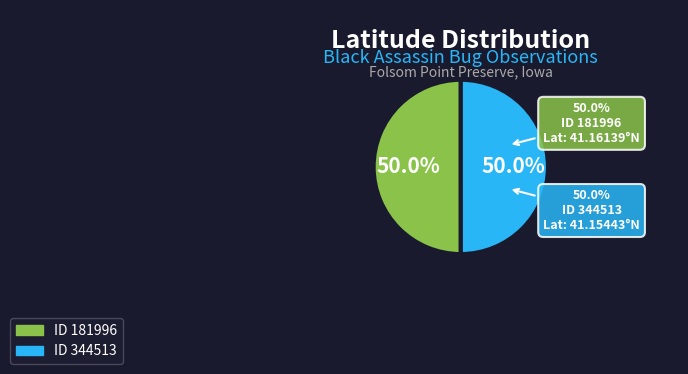

How many segments does this pie chart have?

2